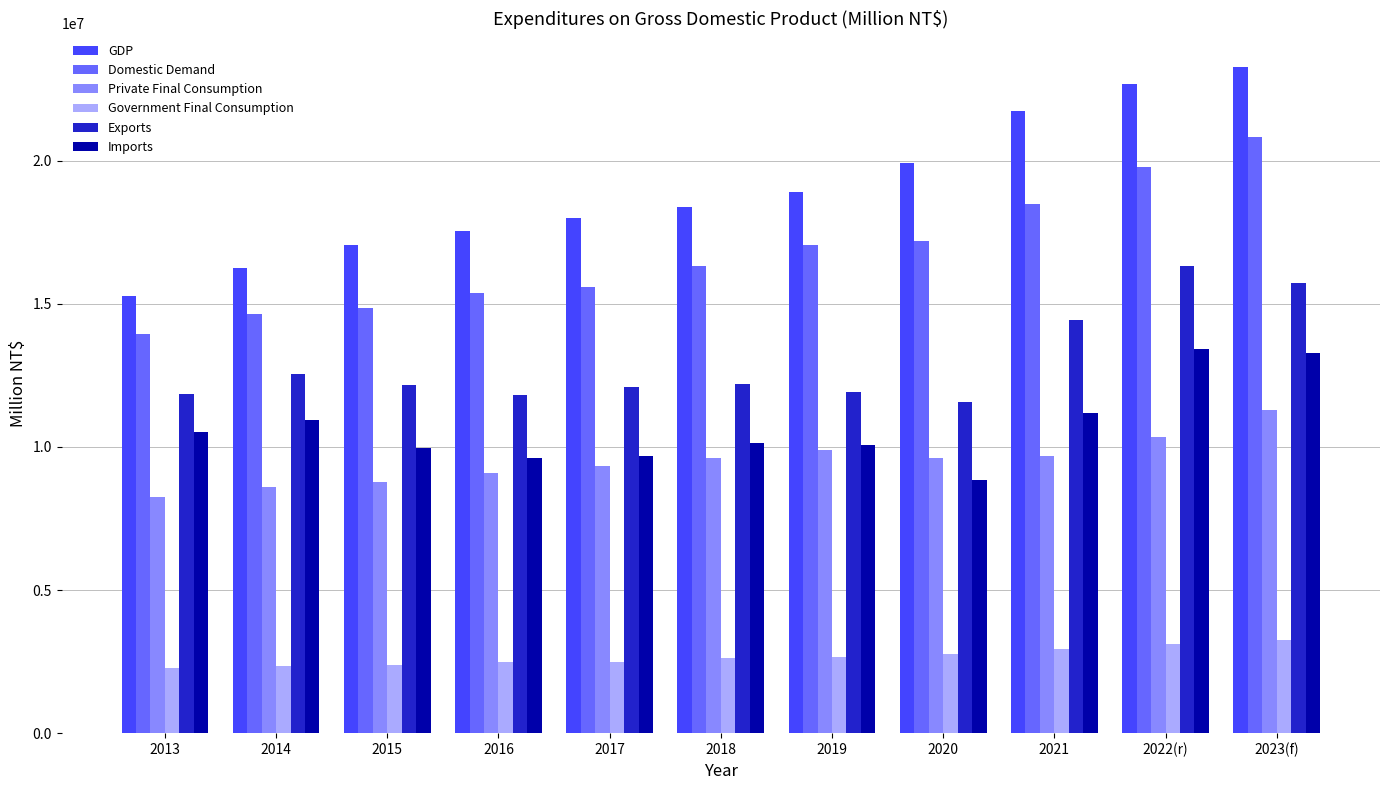

What is the difference between the highest and lowest values at 2020?

17141981